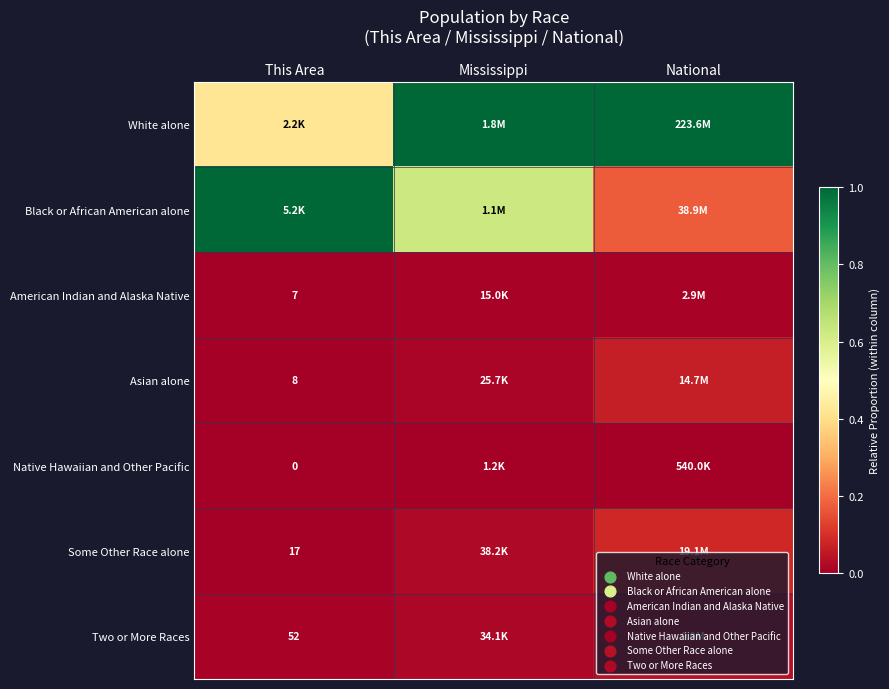

The value of Asian alone at National is 0.1. True or false?

True